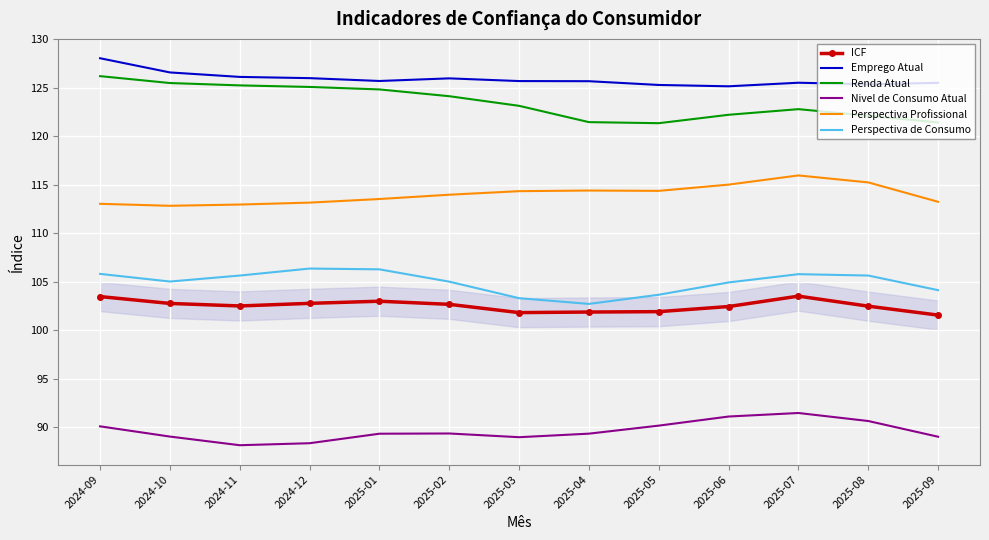

What is the difference between the maximum and second lowest values in the Perspectiva de Consumo series?

3.1